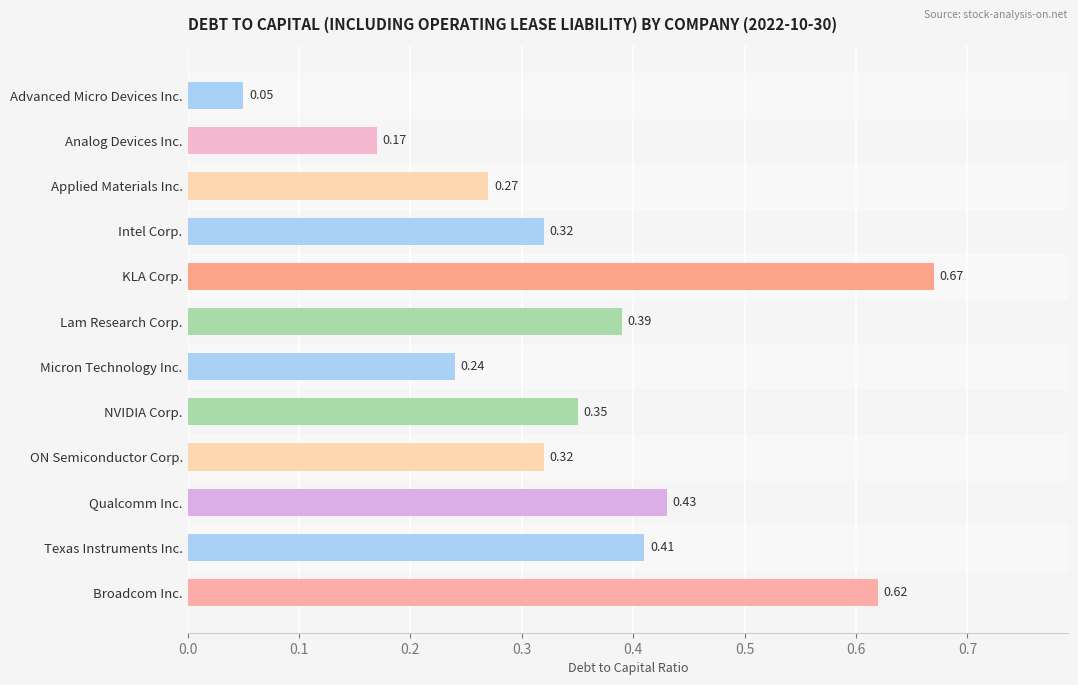

What is the sum of all values?

4.2